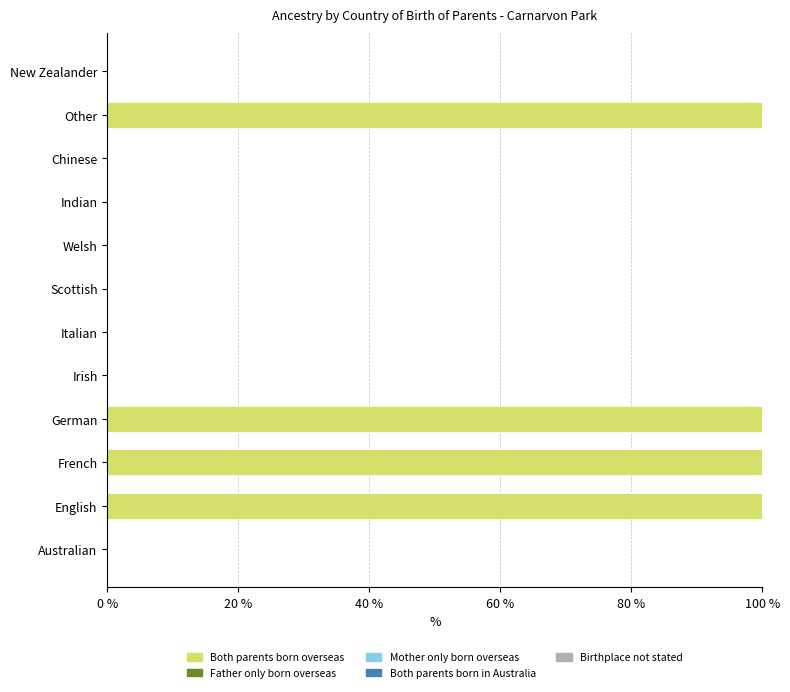

How many series are shown in this chart?

1